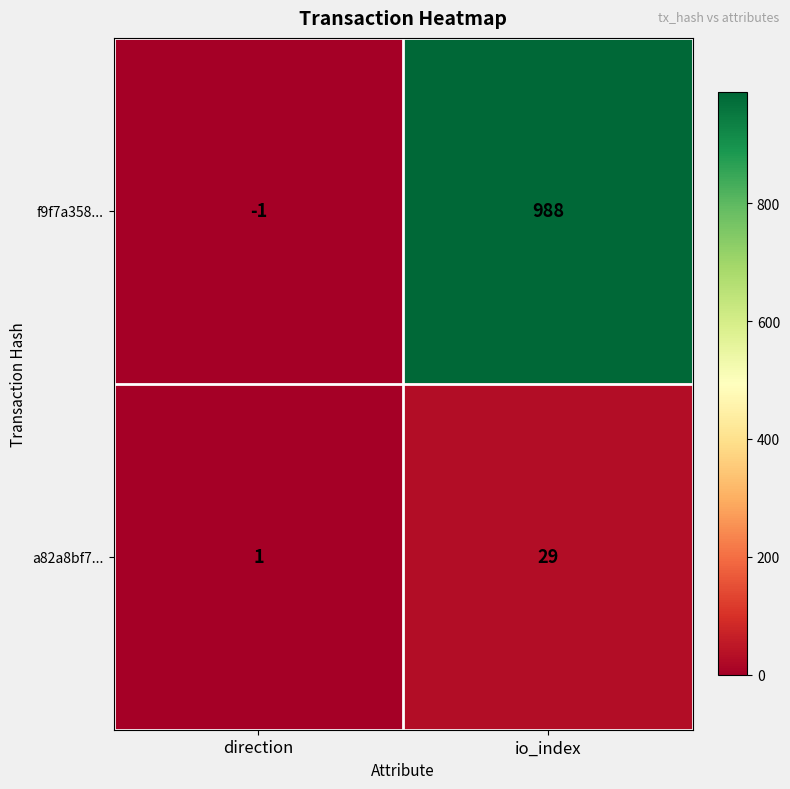

What is the approximate value of a82a8bf7... at io_index?

29